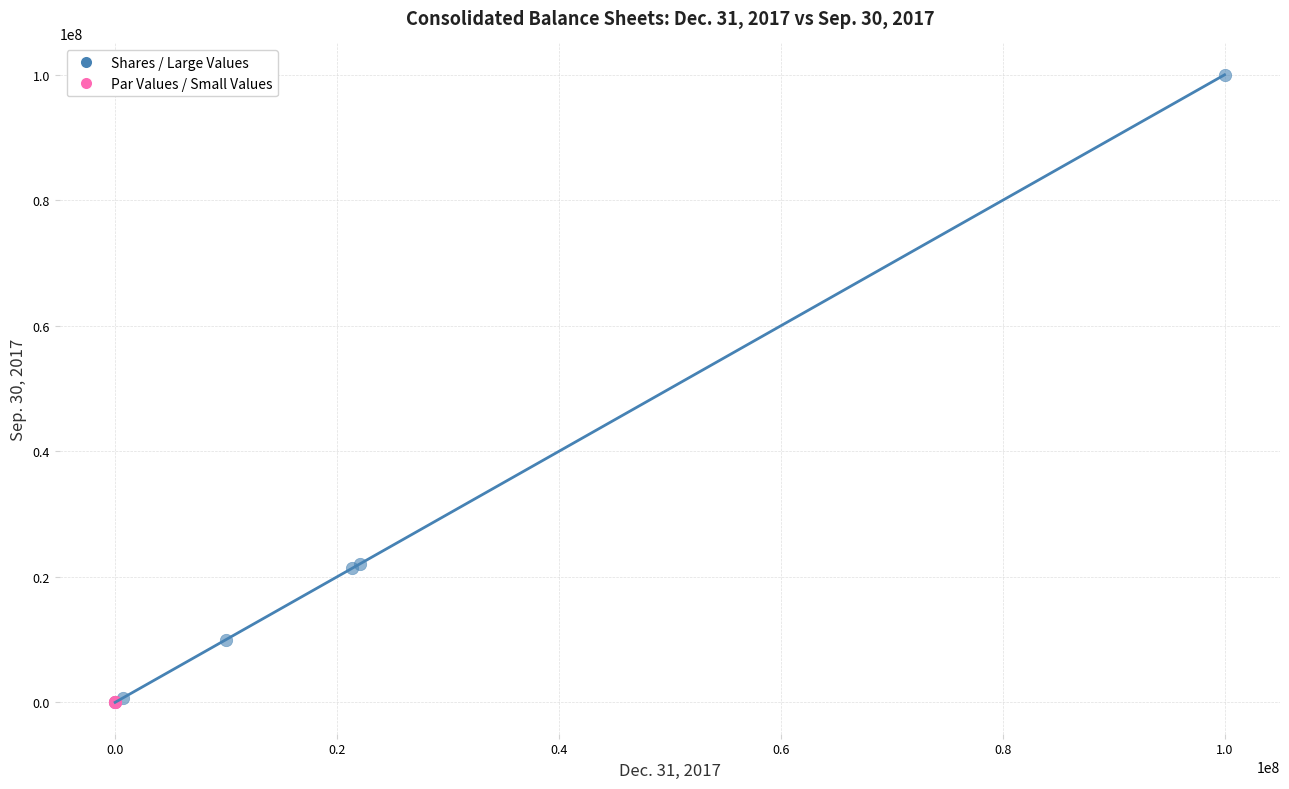

Which series reaches the maximum Y coordinate?

Shares / Large Values